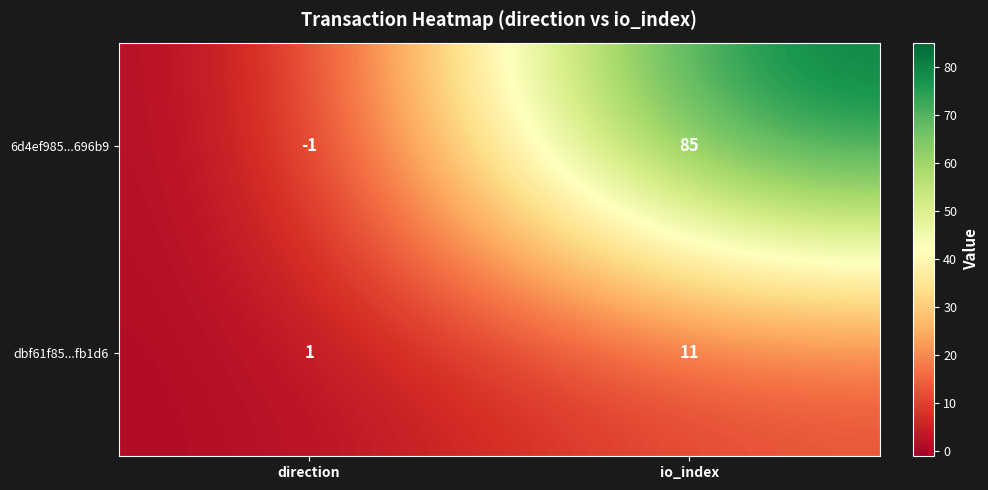

What is the difference between the maximum and minimum values in the 6d4ef985...696b9 series?

86